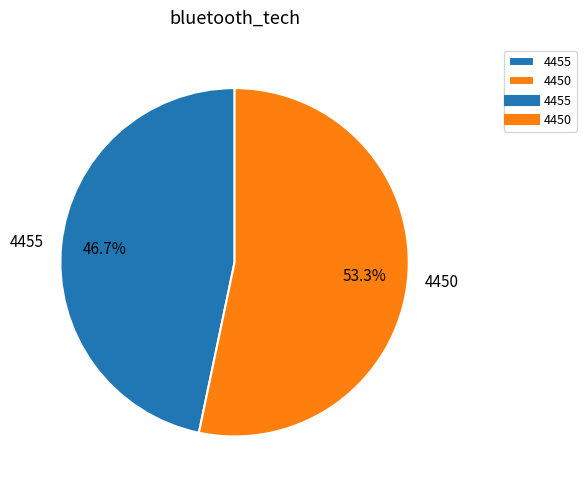

Count the number of slices in the pie.

2